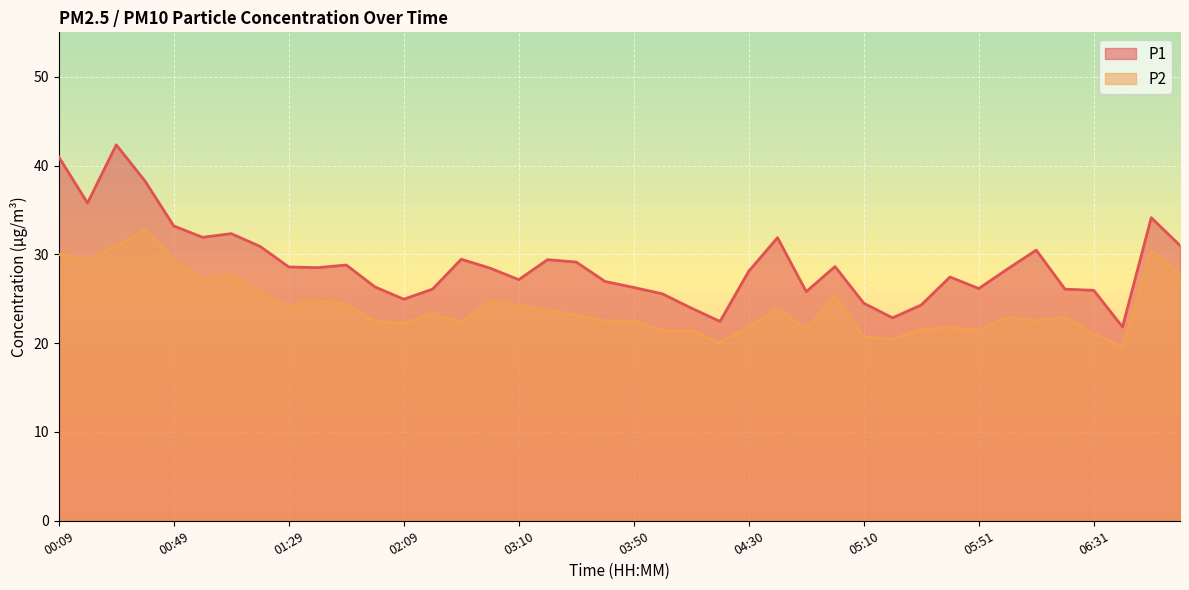

True or false: P1 and P2 intersect in this chart.

False